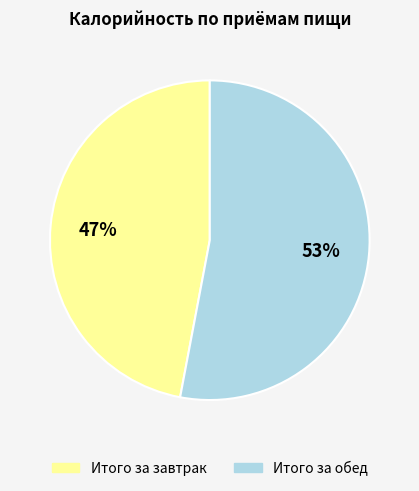

Is it true that Итого за обед is 53% of the pie?

True